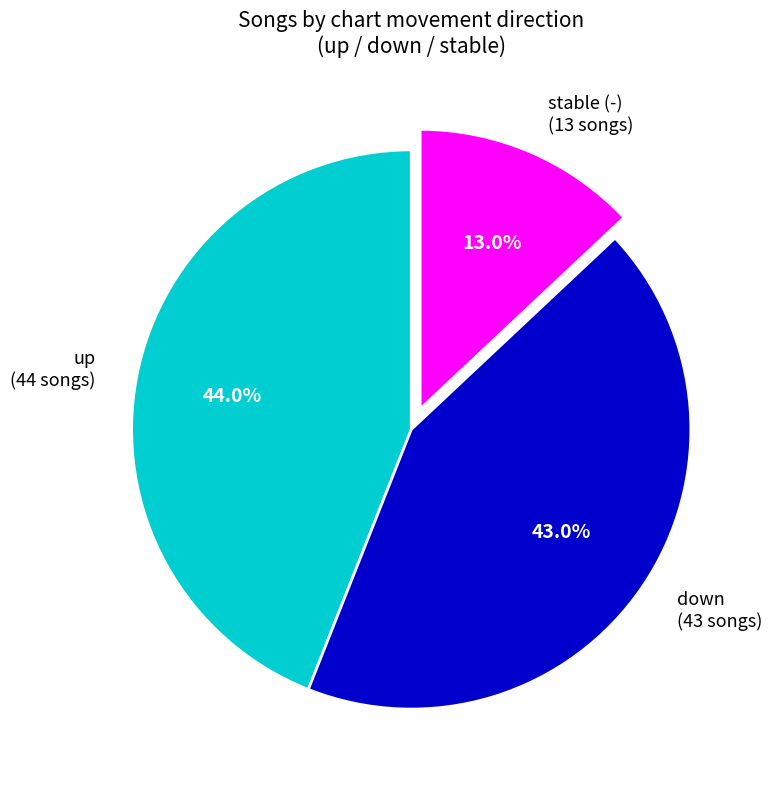

Approximately how many times larger is the value at up (44 songs) compared to down (43 songs)?

1.0